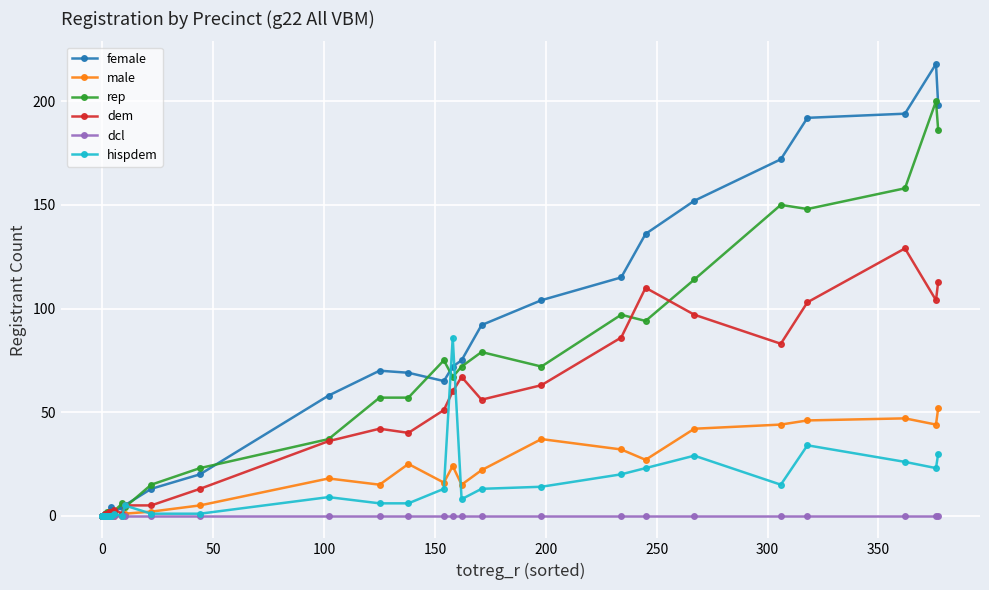

True or false: dem and dcl cross at least once.

False